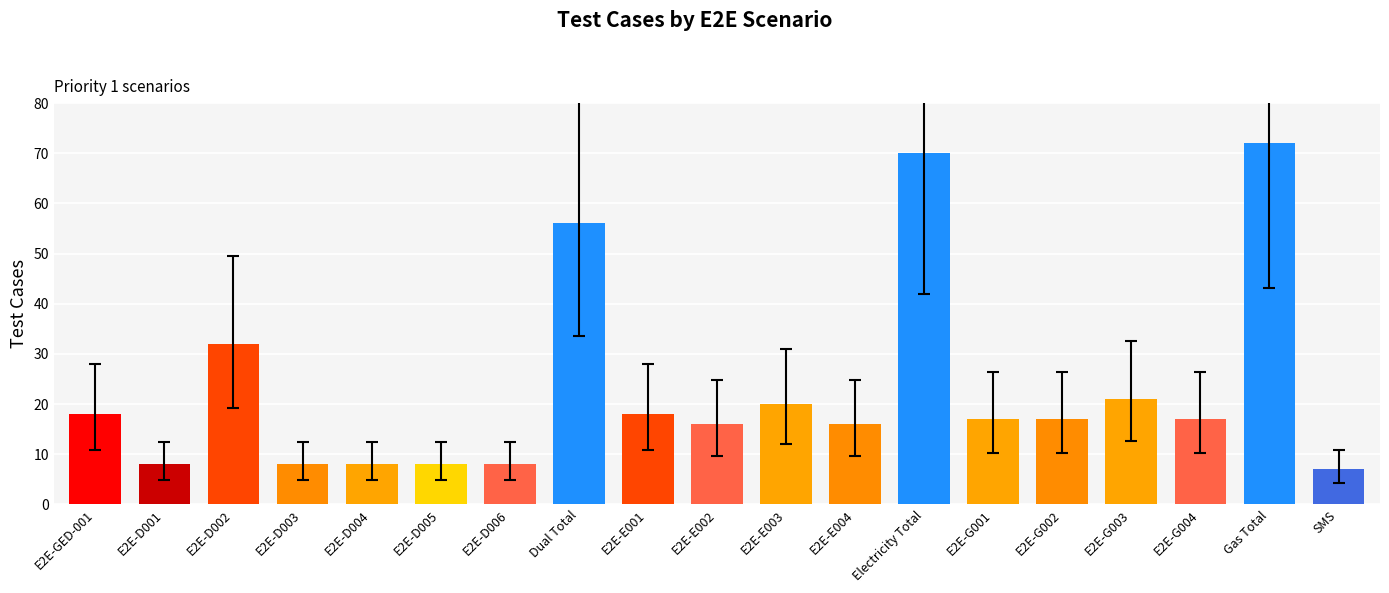

What is the difference between the maximum and second lowest values?

64